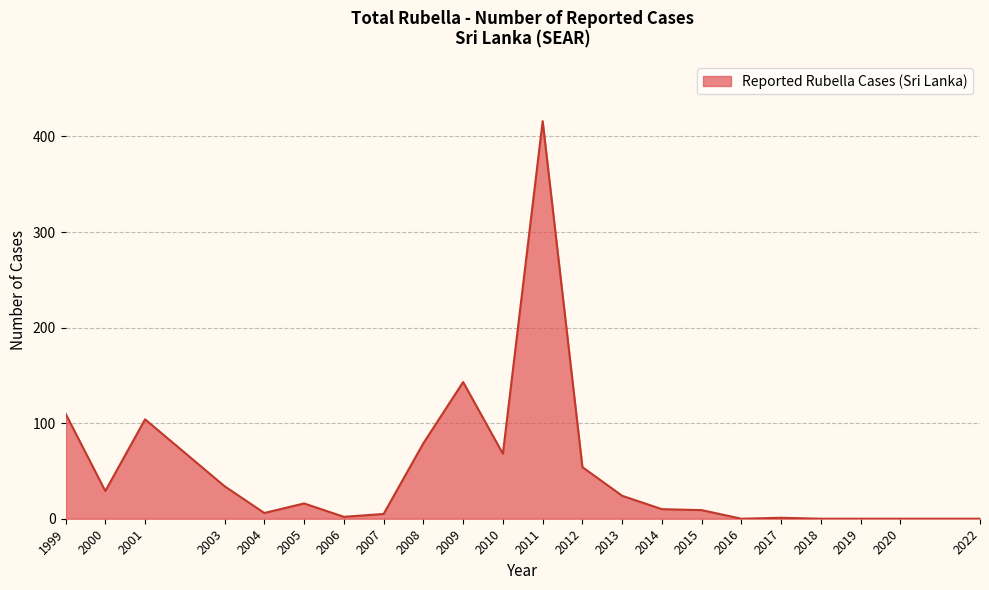

What is the ratio of the value at 2013 to the value at 2006?

12.0